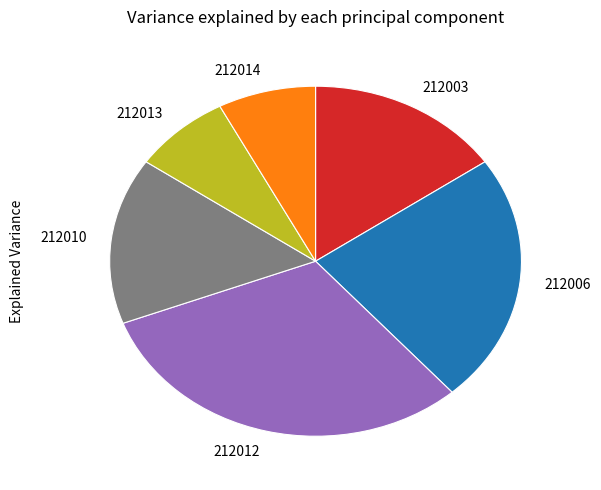

Count the number of slices in the pie.

6